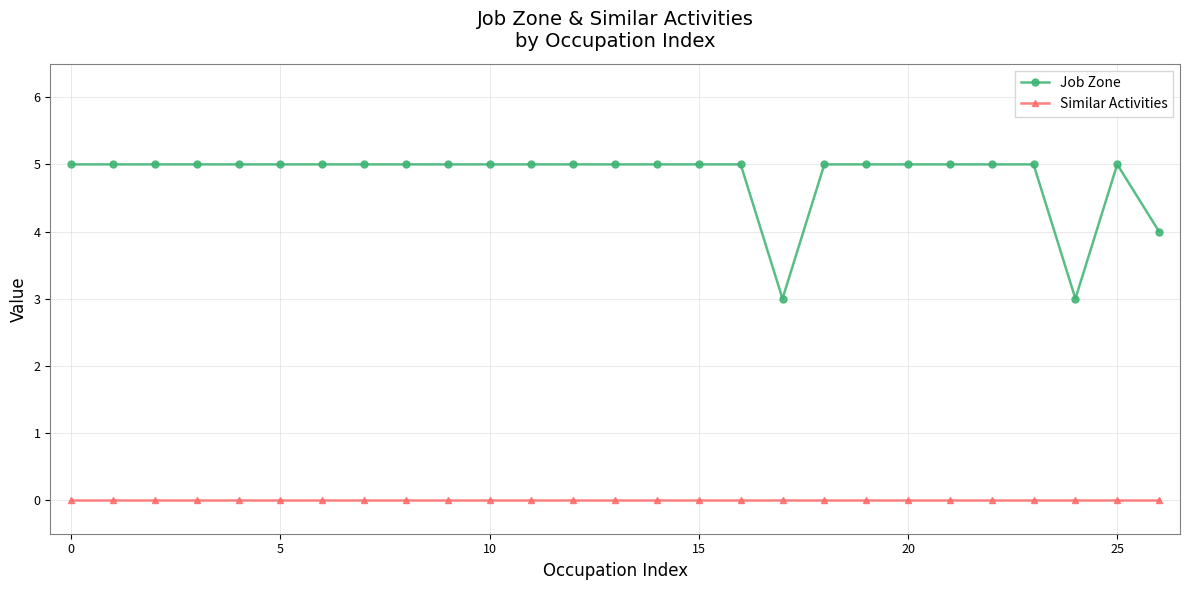

Which series has the largest total across all categories?

Job Zone